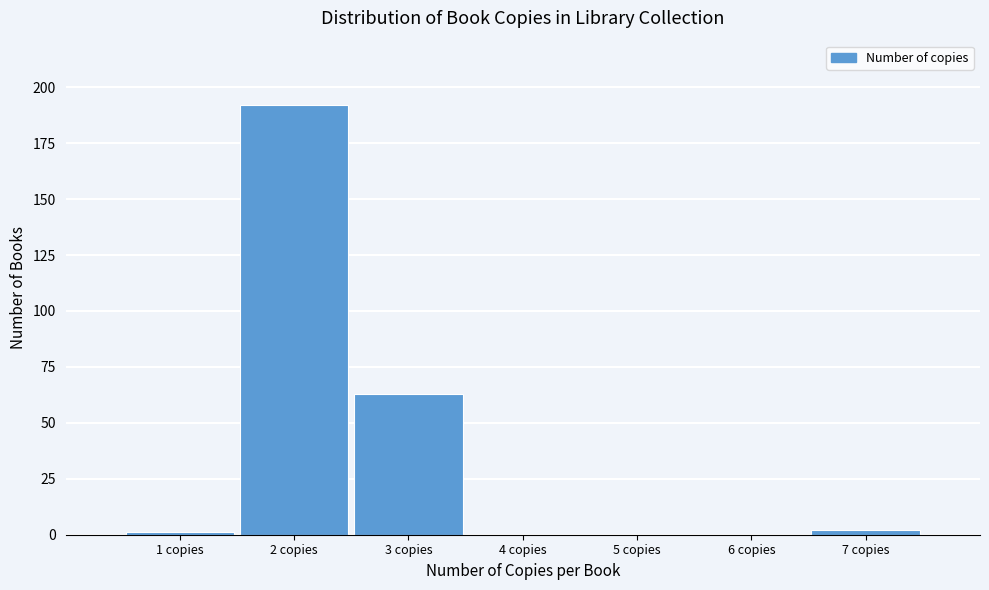

Reading left to right, transcribe this chart: for each bar, give the range it covers on the x-axis and its height. The values are not printed on the chart, so give them approximately, as read against the axis.

0.5 to 1.5: under 5
1.5 to 2.5: 190
2.5 to 3.5: 65
3.5 to 4.5: 0
4.5 to 5.5: 0
5.5 to 6.5: 0
6.5 to 7.5: under 5